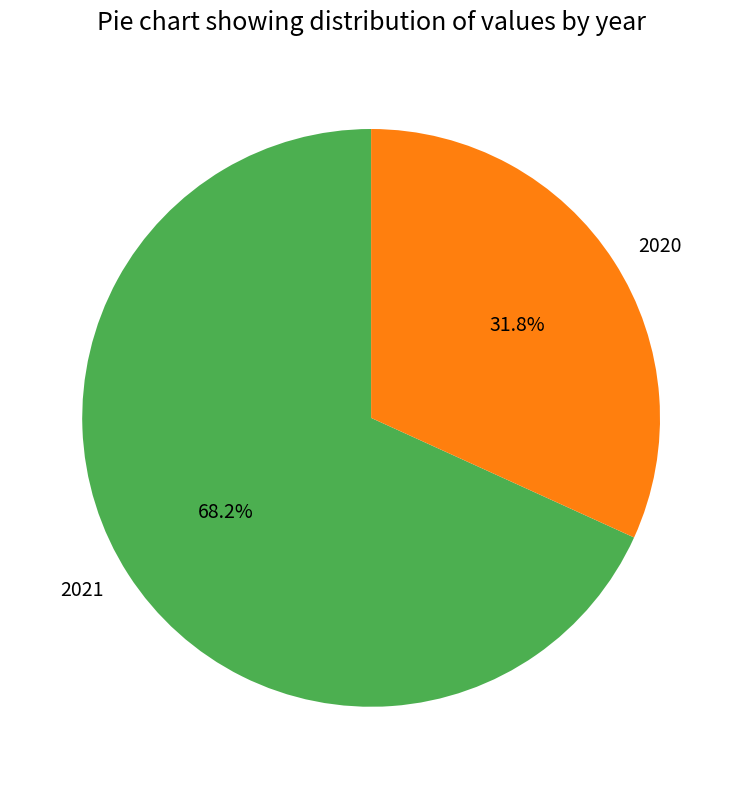

To the nearest percent, what portion does 2021 represent?

68%